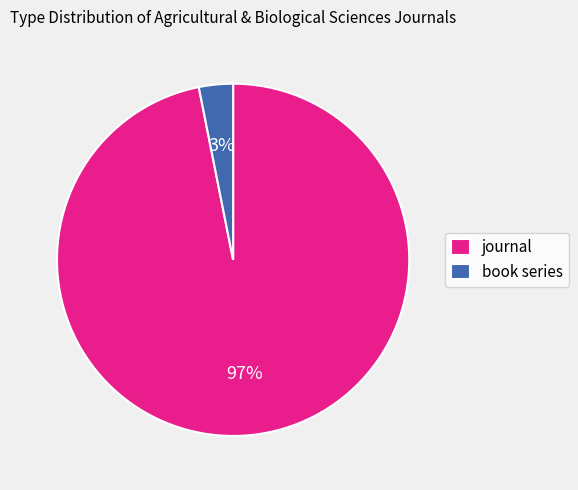

What is the largest slice in the pie chart?

journal